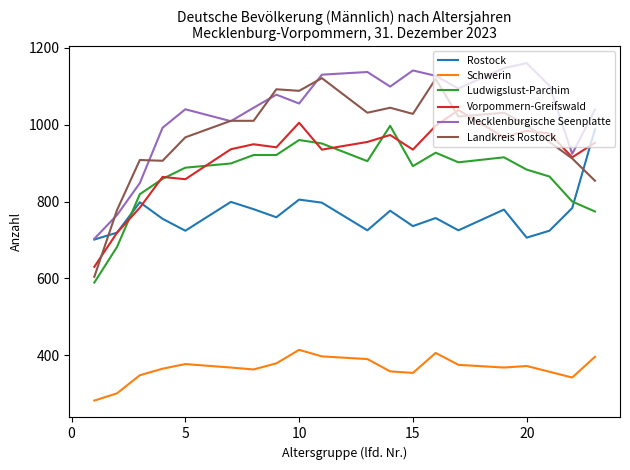

What is the maximum value for Landkreis Rostock?

1121